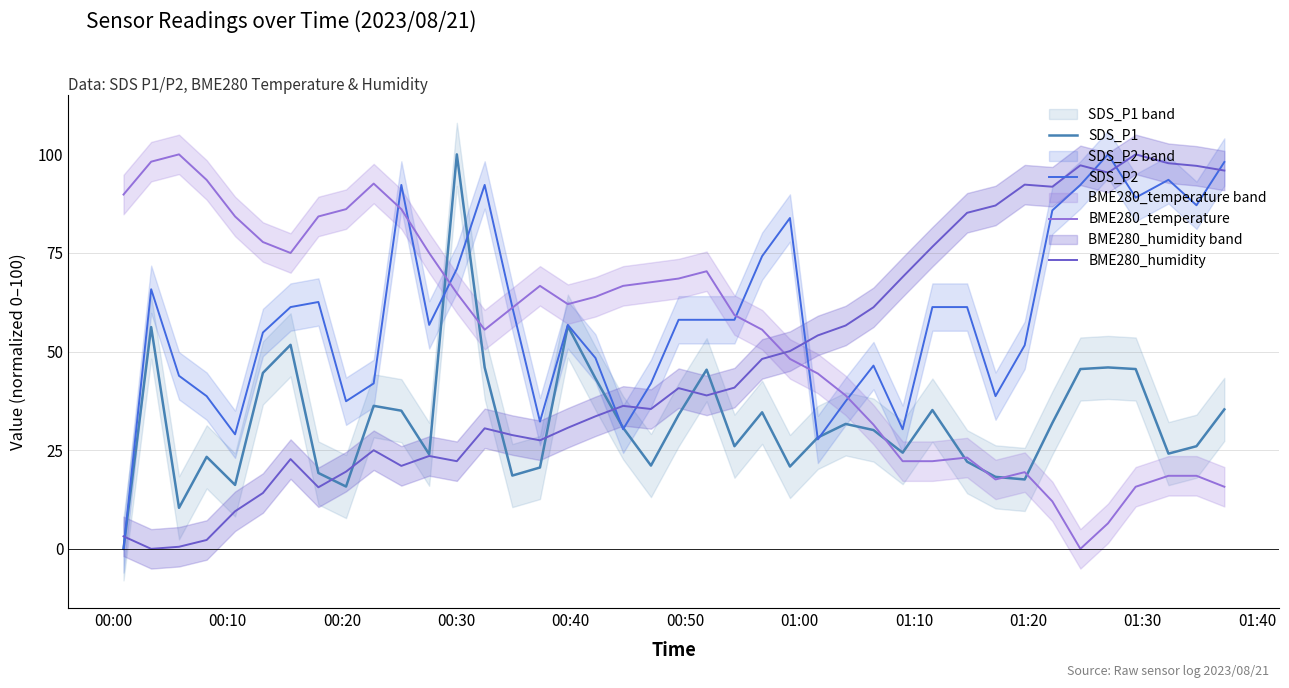

What is the difference between the maximum and minimum values in the BME280_humidity series?

100.0